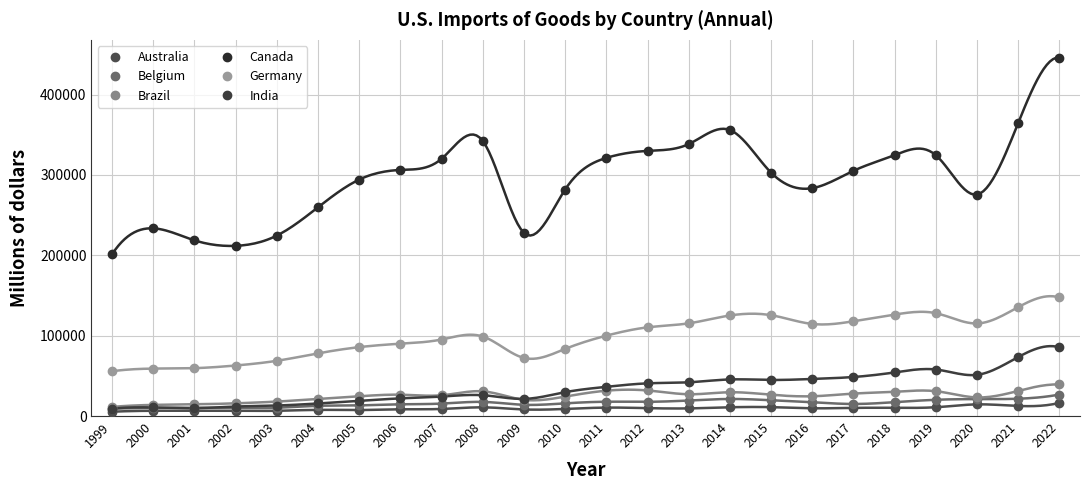

What is the greatest value displayed?

446025